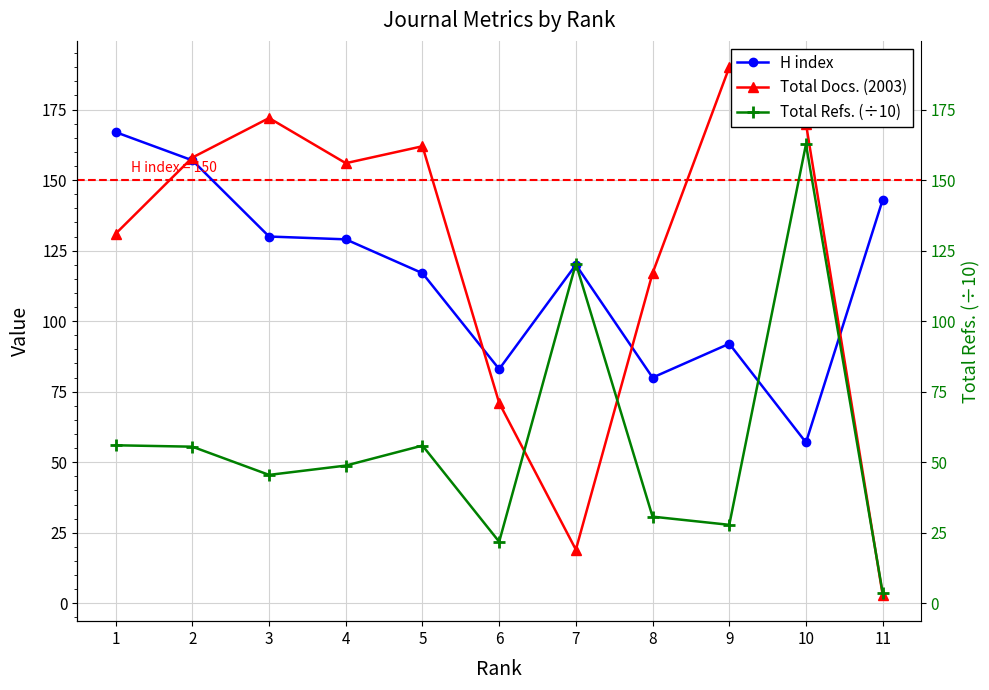

How many values in the Total Docs. (2003) series exceed 156?

5